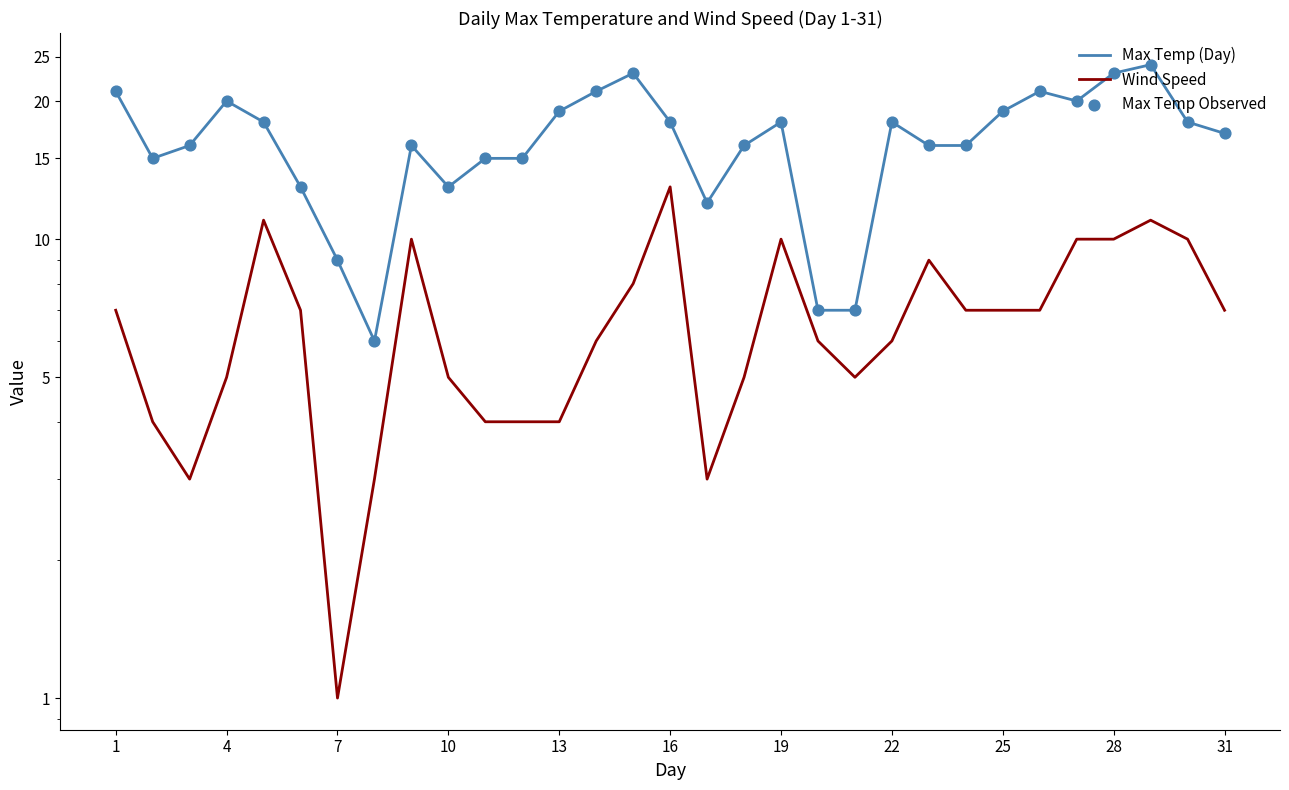

Is the value of Max Temp Observed at 31 greater than the value of Max Temp (Day) at 17?

No